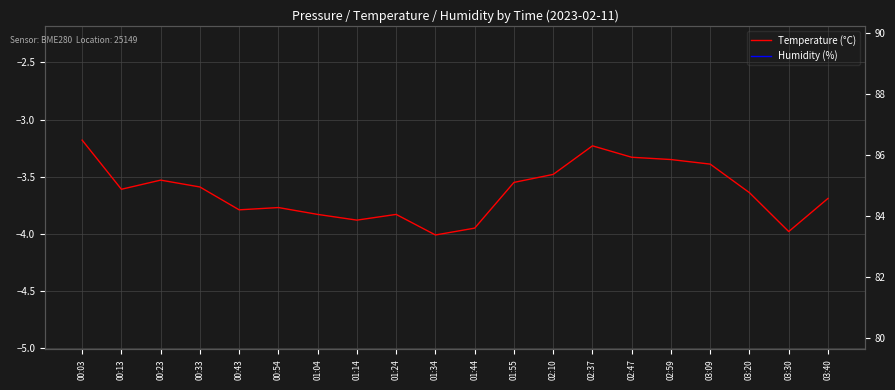

Reading left to right, list all the values displayed in this chart.

Temperature (°C): -3.2	-3.6	-3.5	-3.6	-3.8	-3.8	-3.8	-3.9	-3.8	-4.0	-4.0	-3.5	-3.5	-3.2	-3.3	-3.4	-3.4	-3.6	-4.0	-3.7
Humidity (%): 85.2	85.5	86.4	86.9	88.2	87.7	87.6	87.0	87.0	87.5	87.1	86.0	84.3	83.2	82.7	82.9	82.0	82.1	82.3	81.6